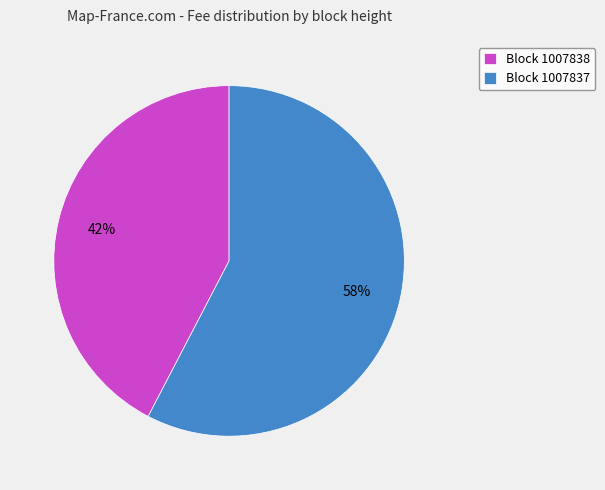

Between Block 1007837 and Block 1007838, which is larger?

Block 1007837